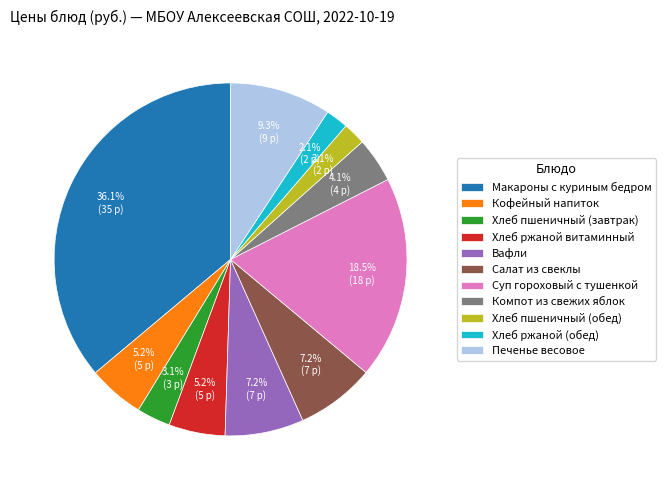

Does any single category account for the majority?

No